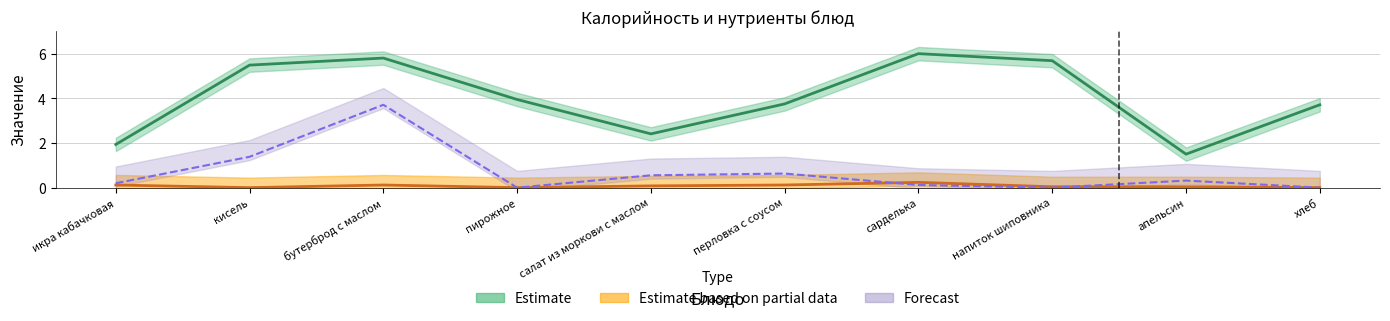

Reading left to right, what are all the values shown in this chart?

Estimate: 1.9	5.5	5.8	3.9	2.4	3.8	6.0	5.7	1.5	3.7
Estimate based on partial data: 0.1	0.0	0.1	0.0	0.1	0.1	0.2	0.0	0.0	0.0
Forecast: 0.2	1.4	3.7	0.0	0.6	0.6	0.1	0.0	0.3	0.0